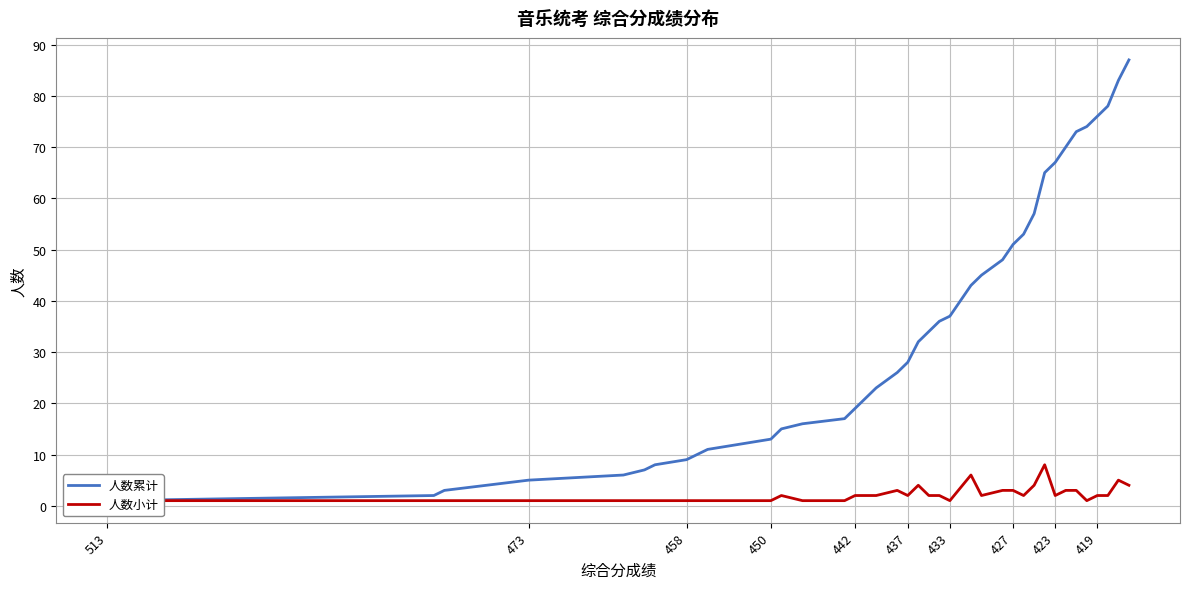

True or false: 人数小计 and 人数累计 intersect in this chart.

False